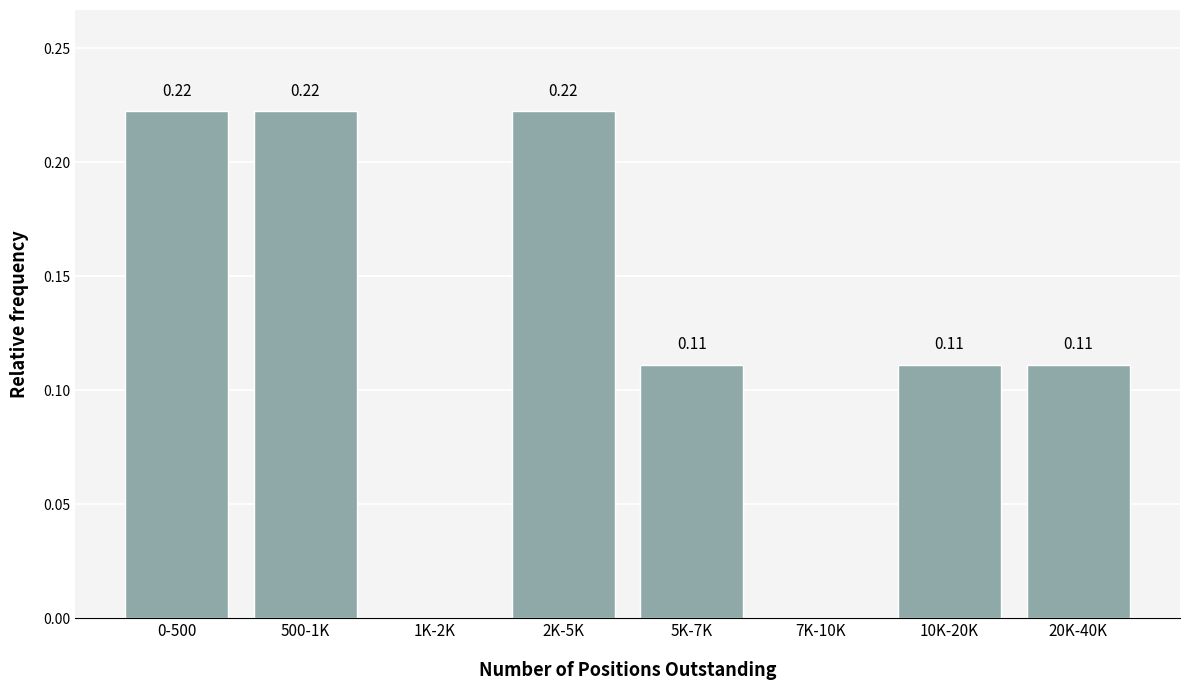

What is the sum of all values?

1.0